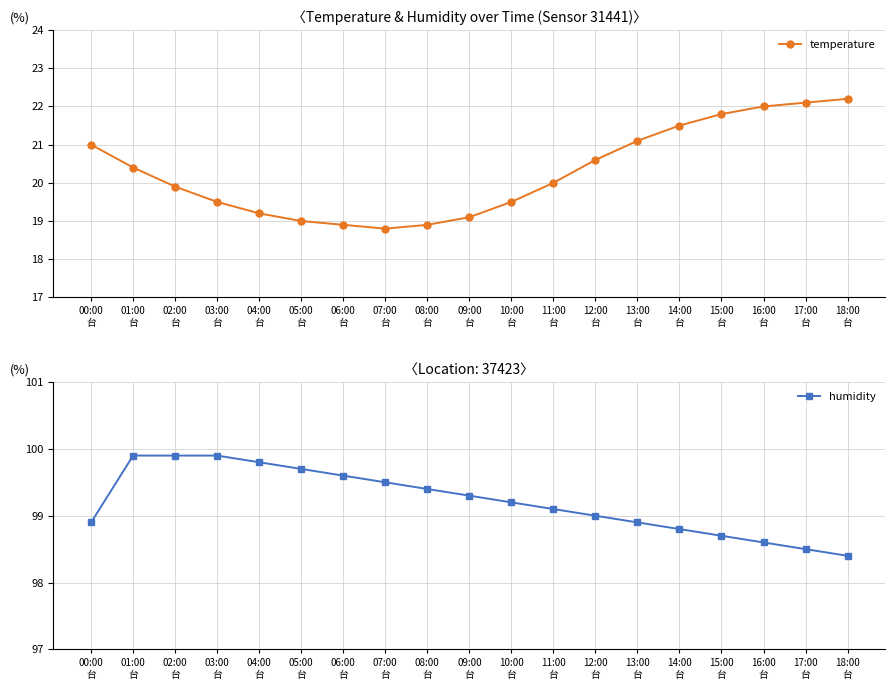

What is the difference between the highest and lowest values at 02:00
台?

80.0